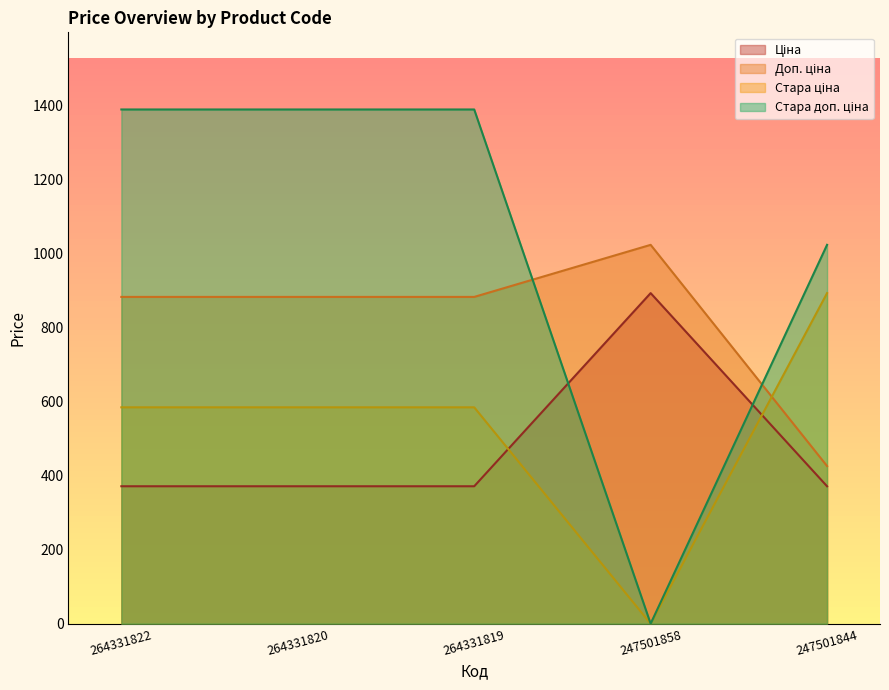

True or false: Стара доп. ціна has a value of 1023.7 at 247501844.

True